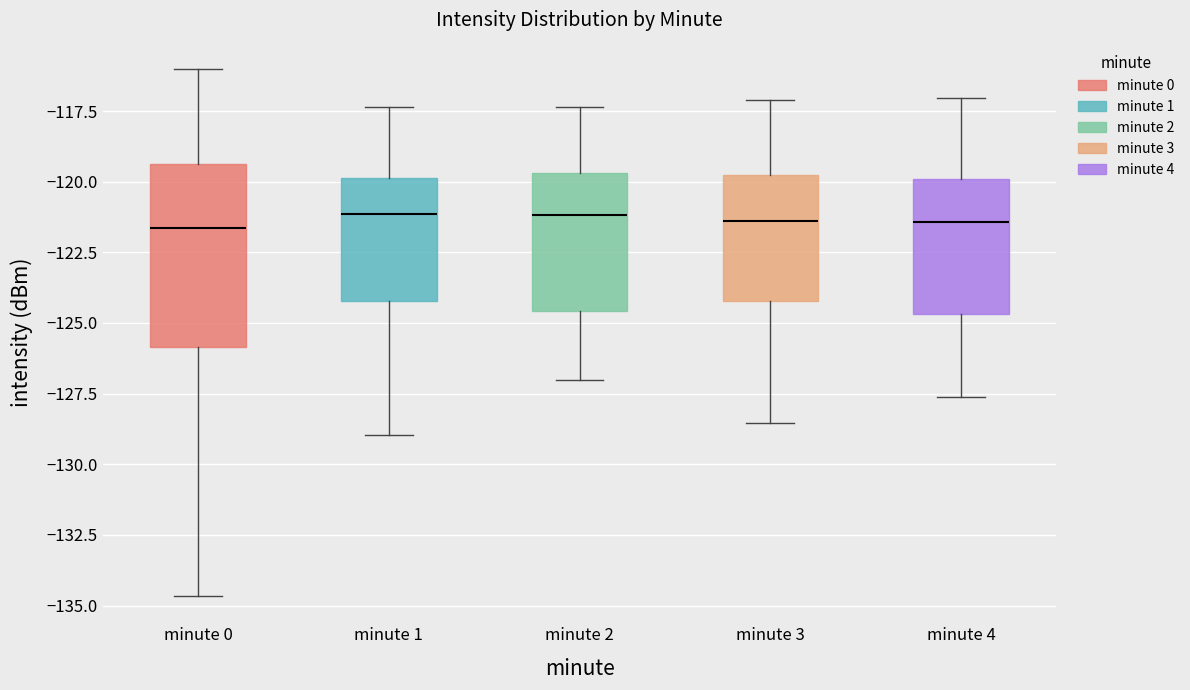

Reading left to right, transcribe this box plot: for each box, give where its median line is, the range the box spans, and where its two whiskers end, as read against the y-axis. The values are not printed on the chart, so give them approximately, as read against the axis.

minute 0: median -121.5, box -126.0 to -119.5, whiskers -134.5 to -116.0
minute 1: median -121.0, box -124.0 to -120.0, whiskers -129.0 to -117.5
minute 2: median -121.0, box -124.5 to -119.5, whiskers -127.0 to -117.5
minute 3: median -121.5, box -124.0 to -120.0, whiskers -128.5 to -117.0
minute 4: median -121.5, box -124.5 to -120.0, whiskers -127.5 to -117.0